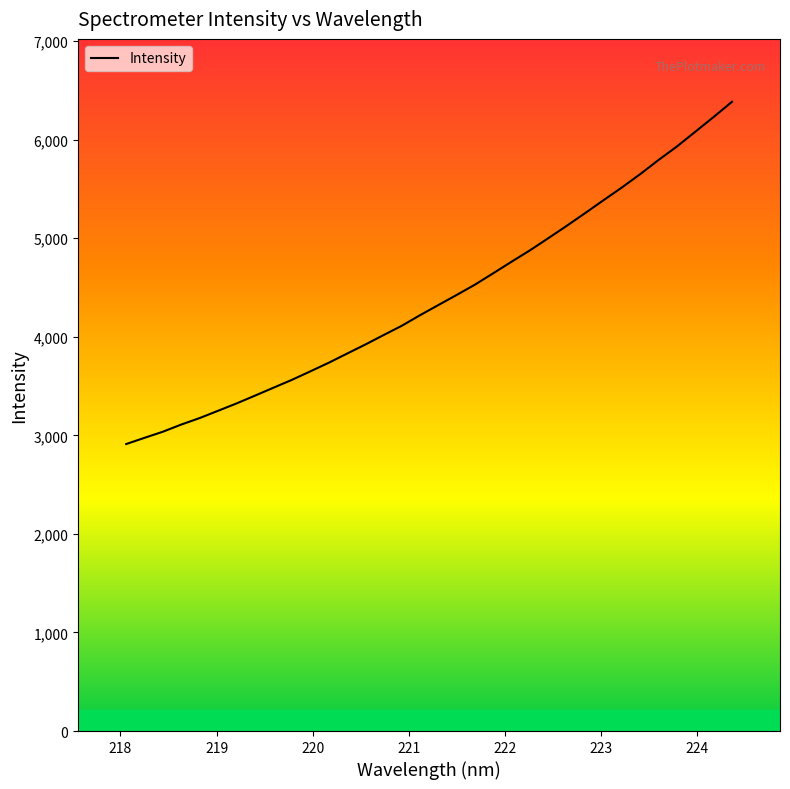

Is this an area chart (filled region under the line)?

No